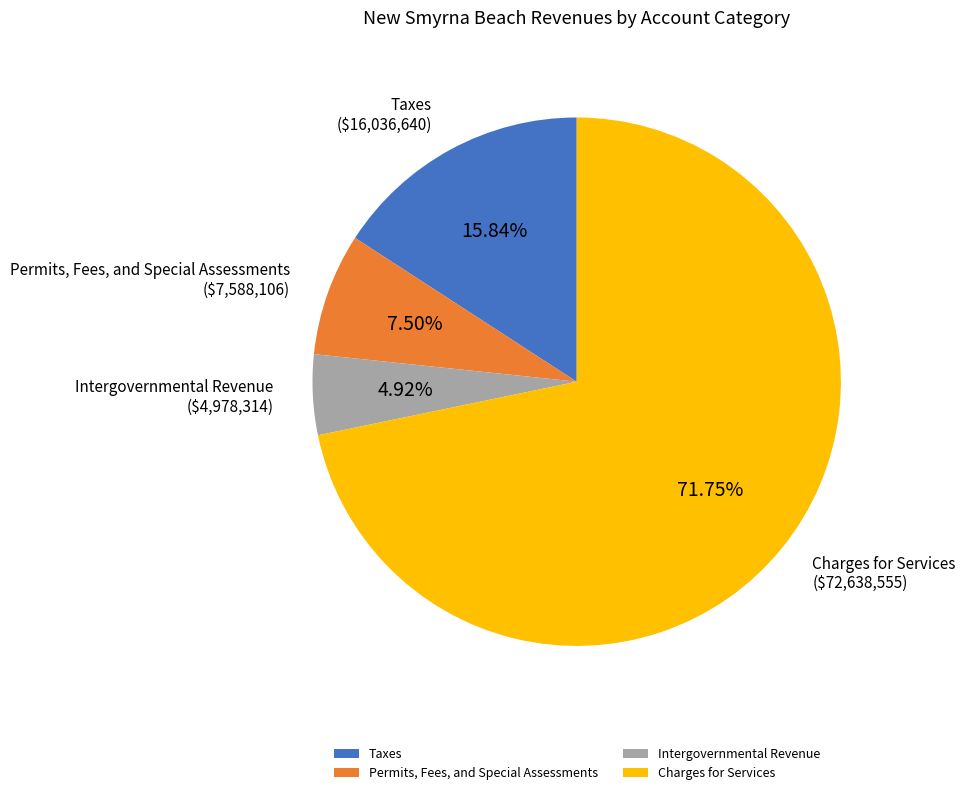

Which category has the smallest portion of the pie?

Intergovernmental Revenue